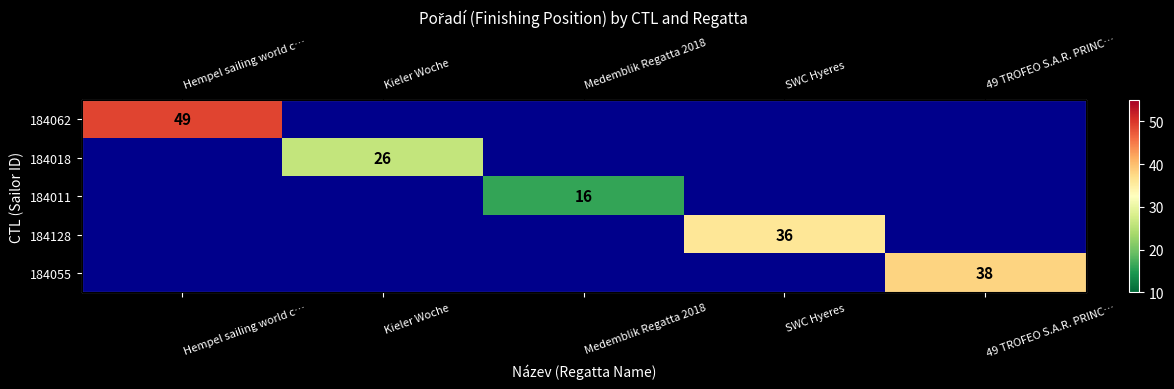

Which category has the highest value in the 184128 series?

SWC Hyeres